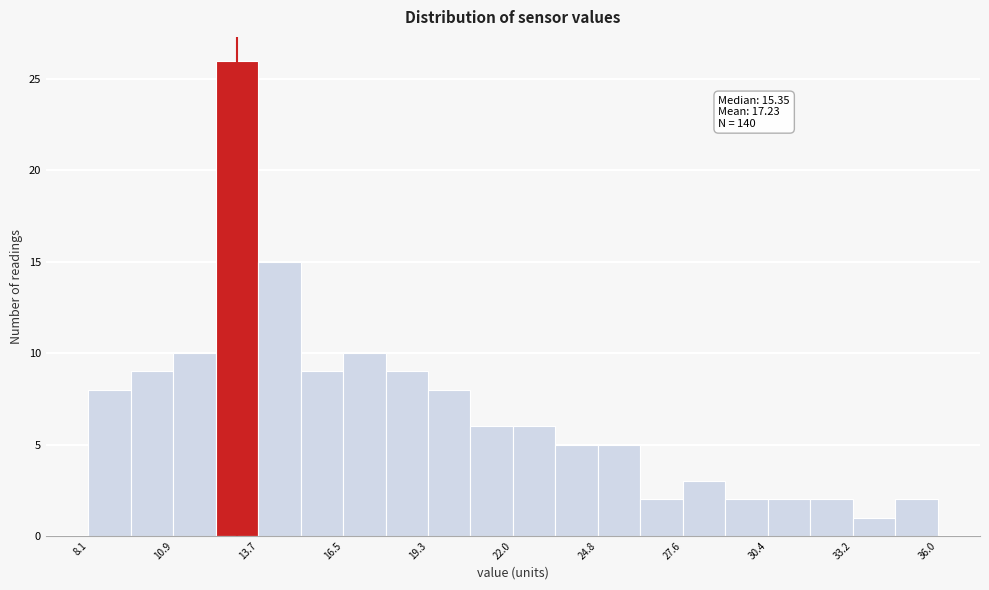

Around what value on the x-axis is the tallest bar? Give the approximate position of its centre, as read against the axis.

13.0